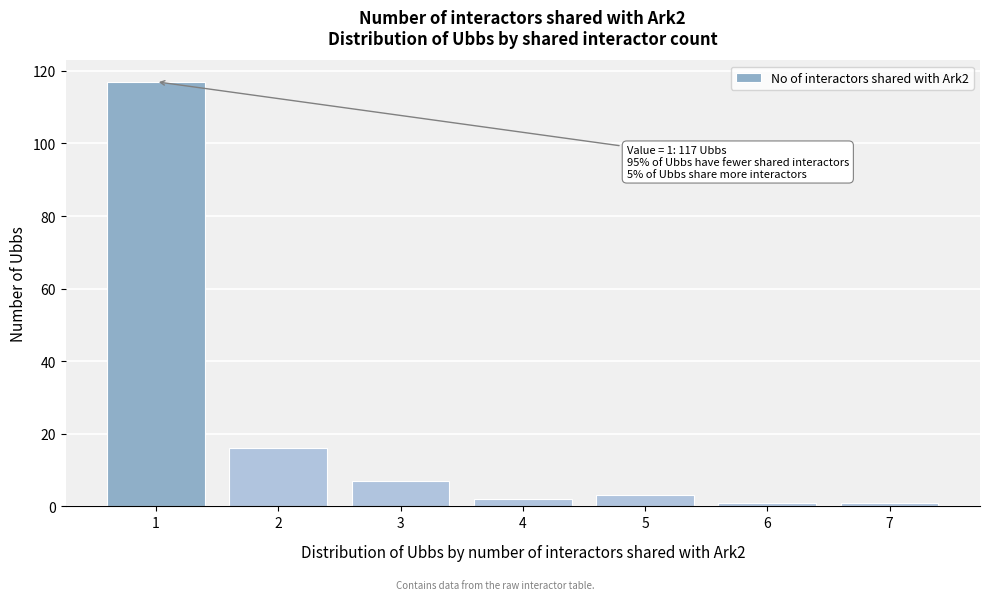

Reading left to right, list all the values displayed in this chart.

117	16	7	2	3	1	1